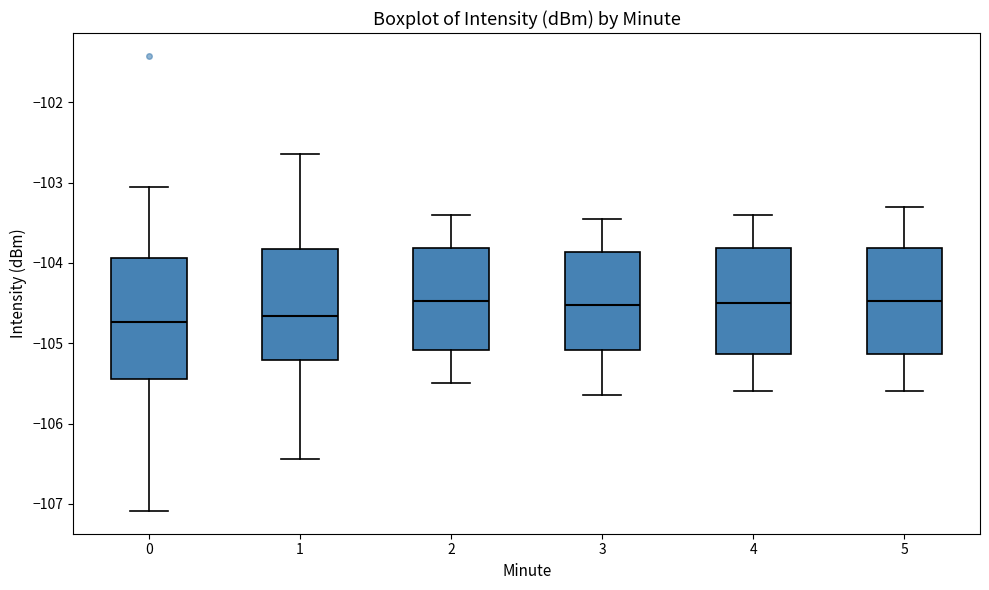

Reading left to right, transcribe this box plot: for each box, give where its median line is, the range the box spans, and where its two whiskers end, as read against the y-axis. The values are not printed on the chart, so give them approximately, as read against the axis.

0: median -104.7, box -105.4 to -103.9, whiskers -107.1 to -103.1
1: median -104.7, box -105.2 to -103.8, whiskers -106.4 to -102.6
2: median -104.5, box -105.1 to -103.8, whiskers -105.5 to -103.4
3: median -104.5, box -105.1 to -103.9, whiskers -105.6 to -103.4
4: median -104.5, box -105.1 to -103.8, whiskers -105.6 to -103.4
5: median -104.5, box -105.1 to -103.8, whiskers -105.6 to -103.3